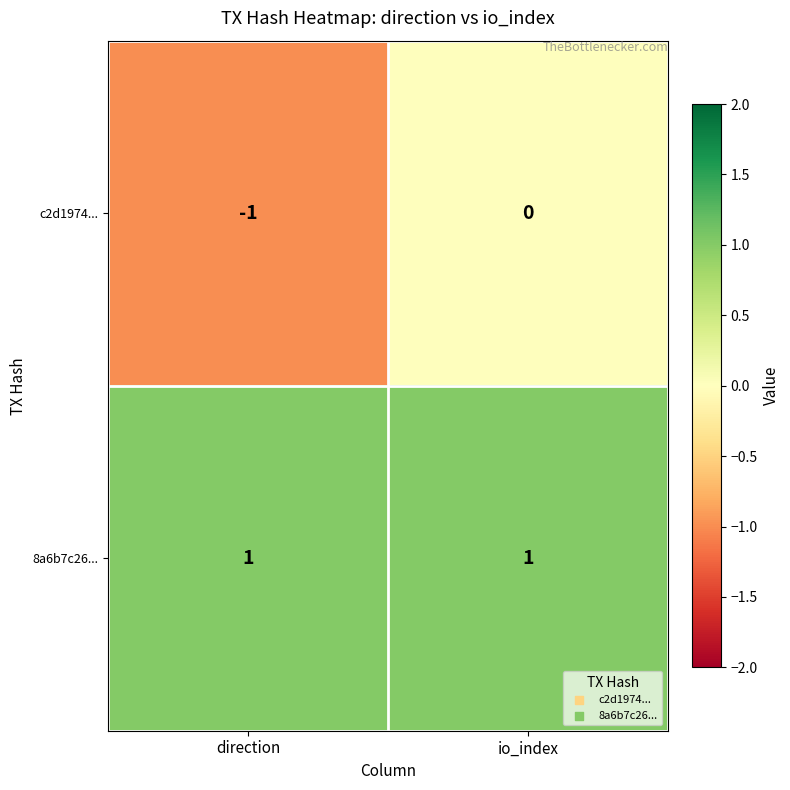

What is the difference between the highest and lowest values at direction?

2